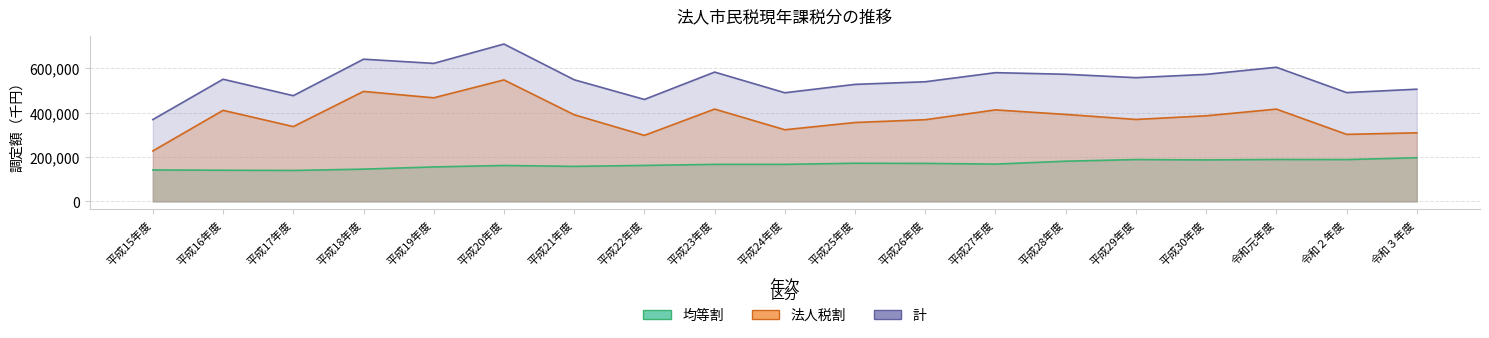

True or false: 法人税割 has more than 0 points higher than both neighbors.

True